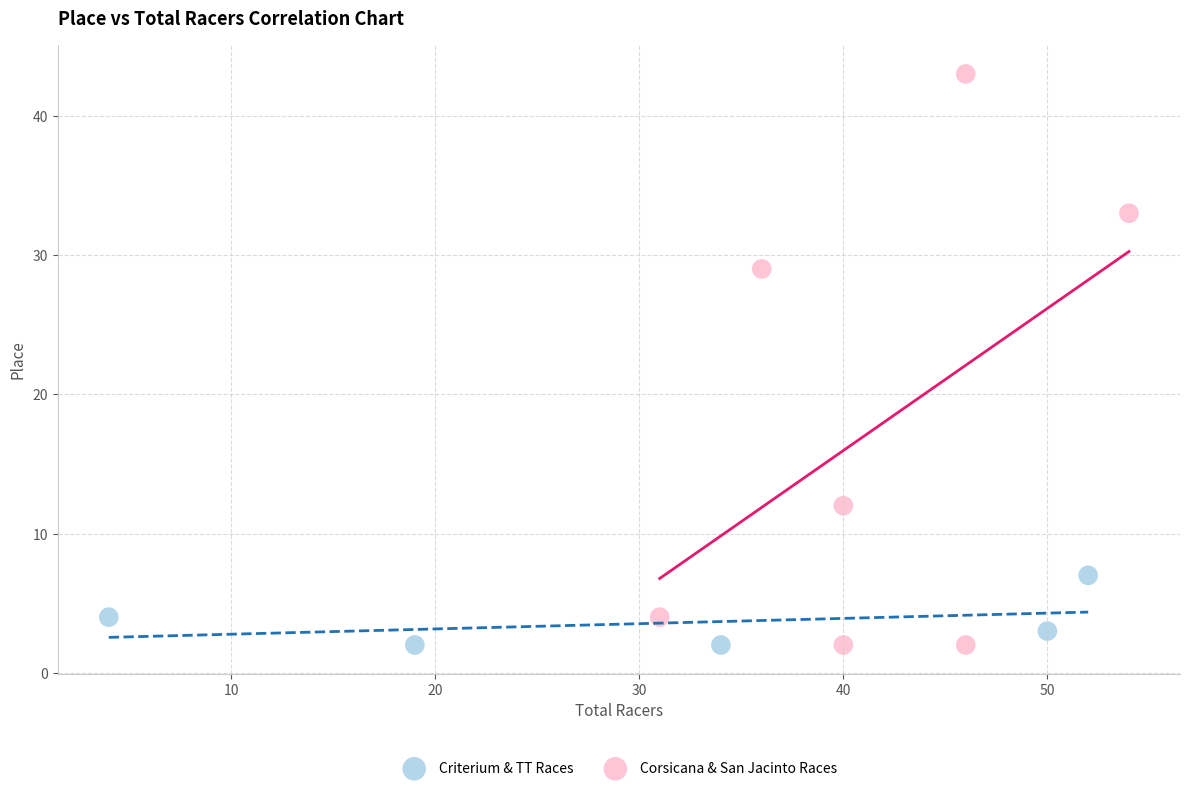

Which series has the largest Y range (max minus min)?

Corsicana & San Jacinto Races